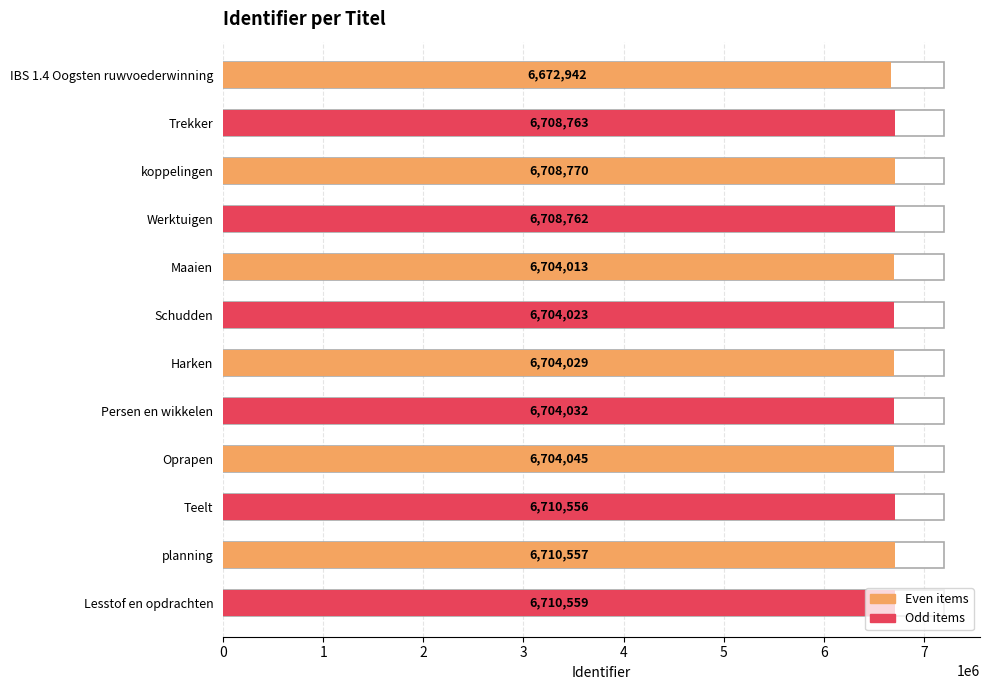

What position from the left is Schudden?

6